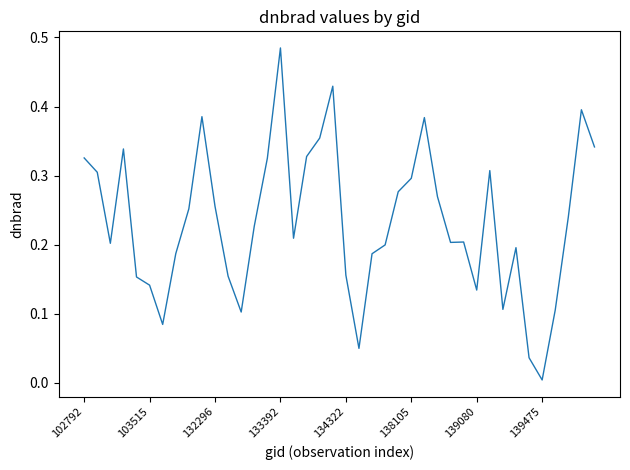

How many lines are shown in the chart?

1